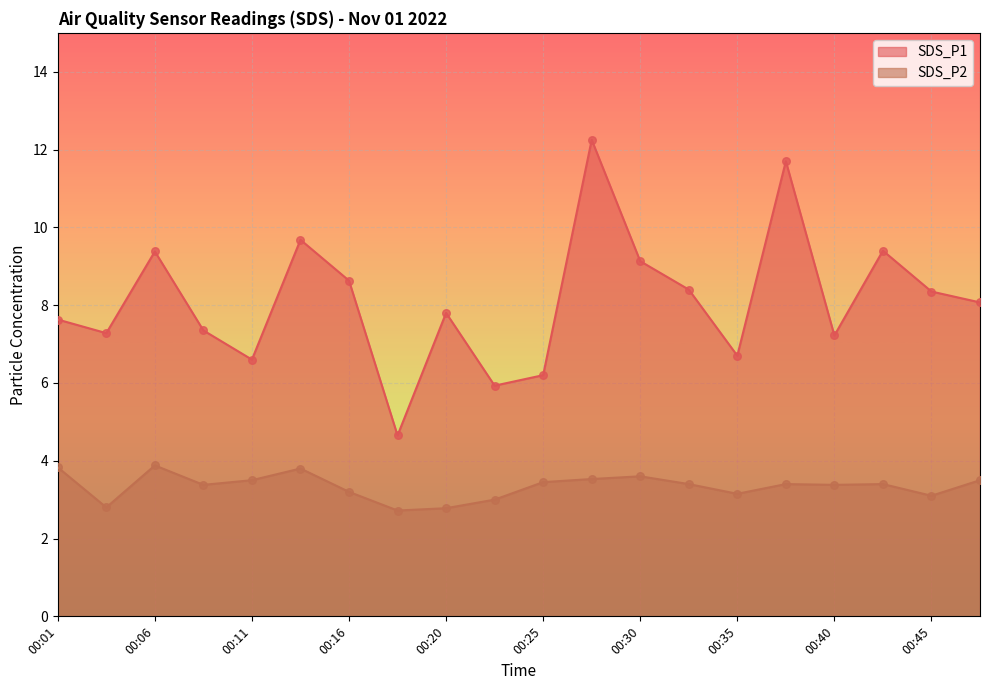

Which series has the widest spread of Y values?

SDS_P1